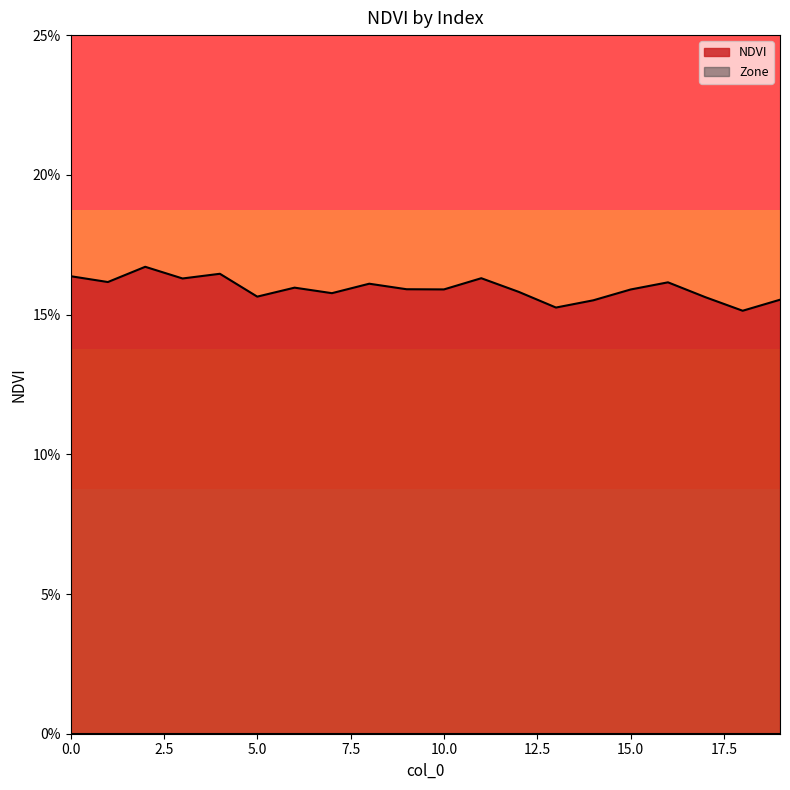

At which category does the data reach its first local peak?

2